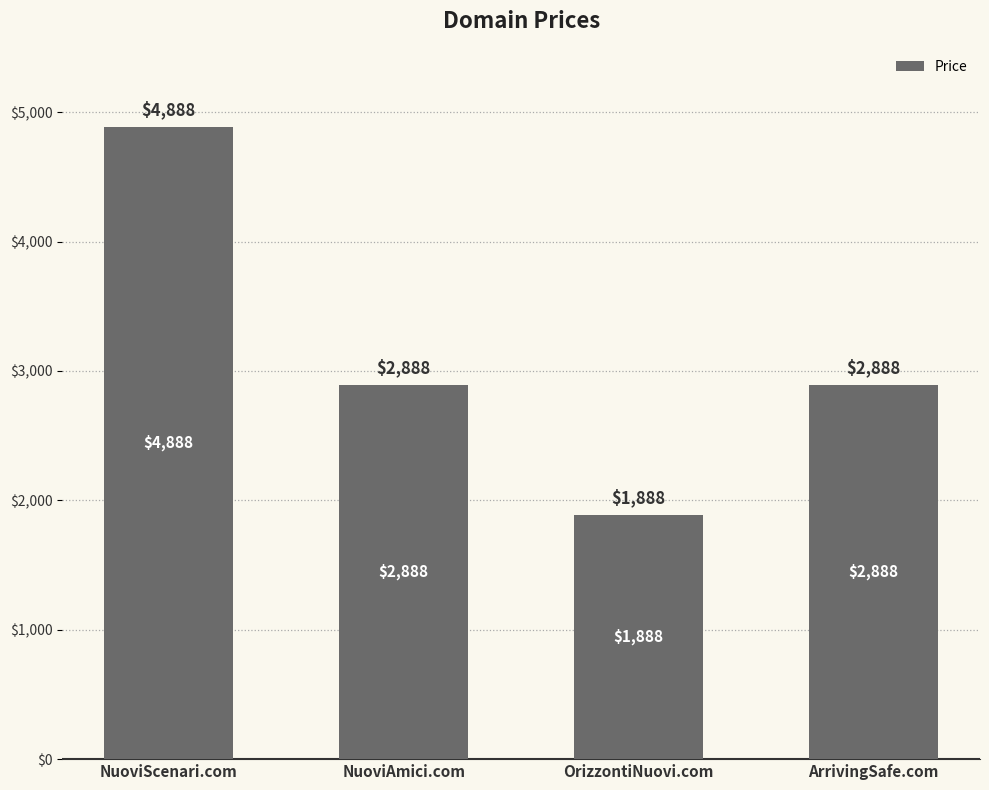

What is the label of the 3rd bar from the left?

OrizzontiNuovi.com